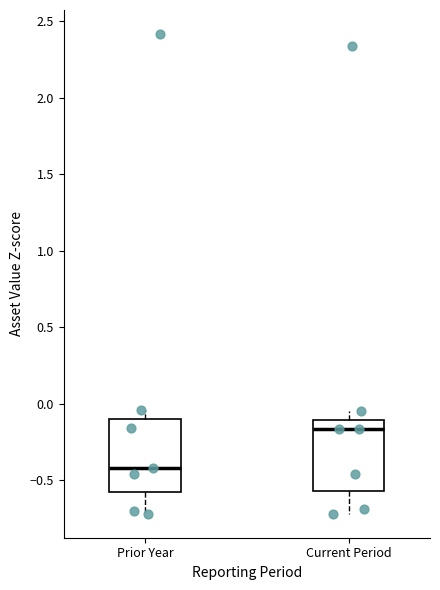

Where does the upper whisker of the box for Prior Year end on the y-axis? The values are not printed on the chart, so give them approximately, as read against the axis.

-0.05